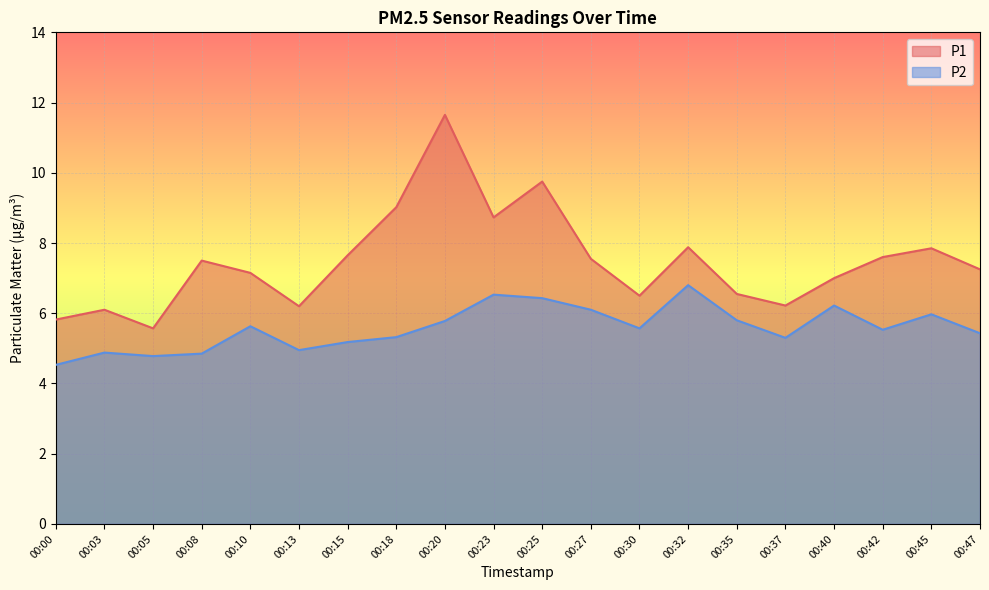

What is the value of the P2 point at the 15th from the left?

5.8